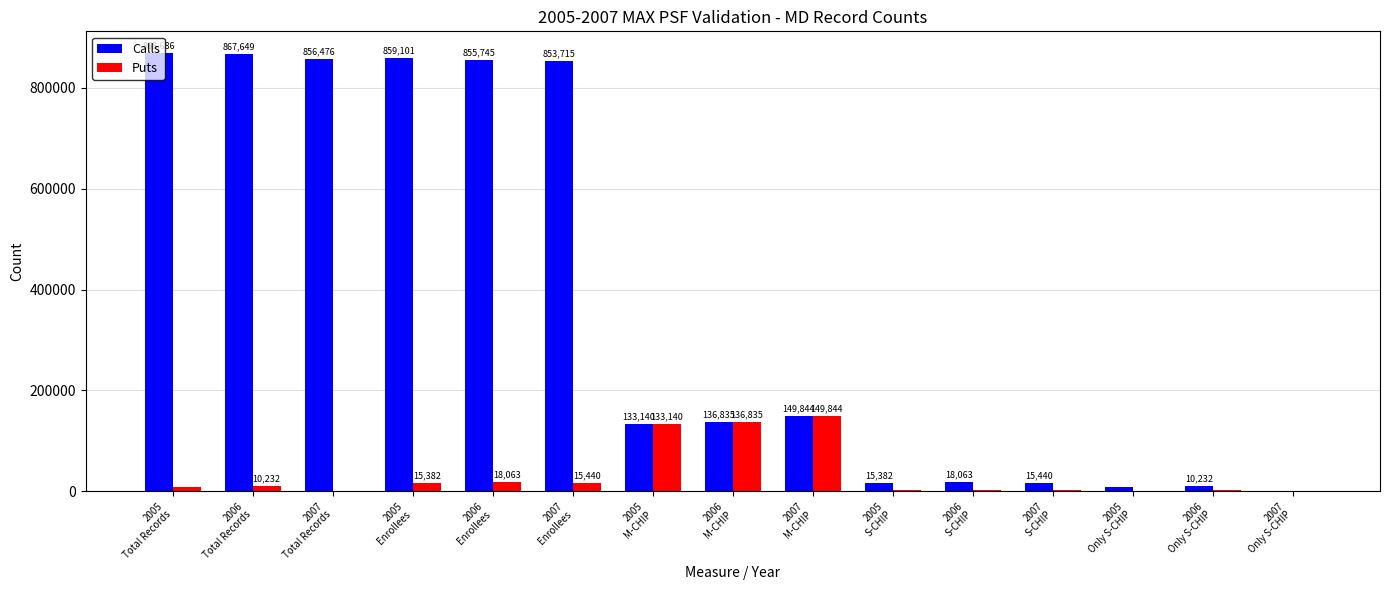

Reading right to left, extract all data points from this chart.

Calls: 1292	10232	7820	15440	18063	15382	149844	136835	133140	853715	855745	859101	856476	867649	868686
Puts: 1147	1398	1184	1469	1672	1765	149844	136835	133140	15440	18063	15382	1292	10232	7820